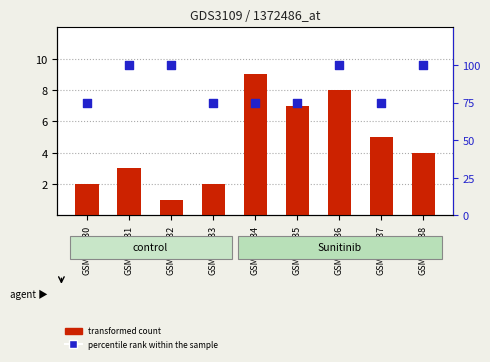

What are all the series names shown in the legend?

transformed count, percentile rank within the sample